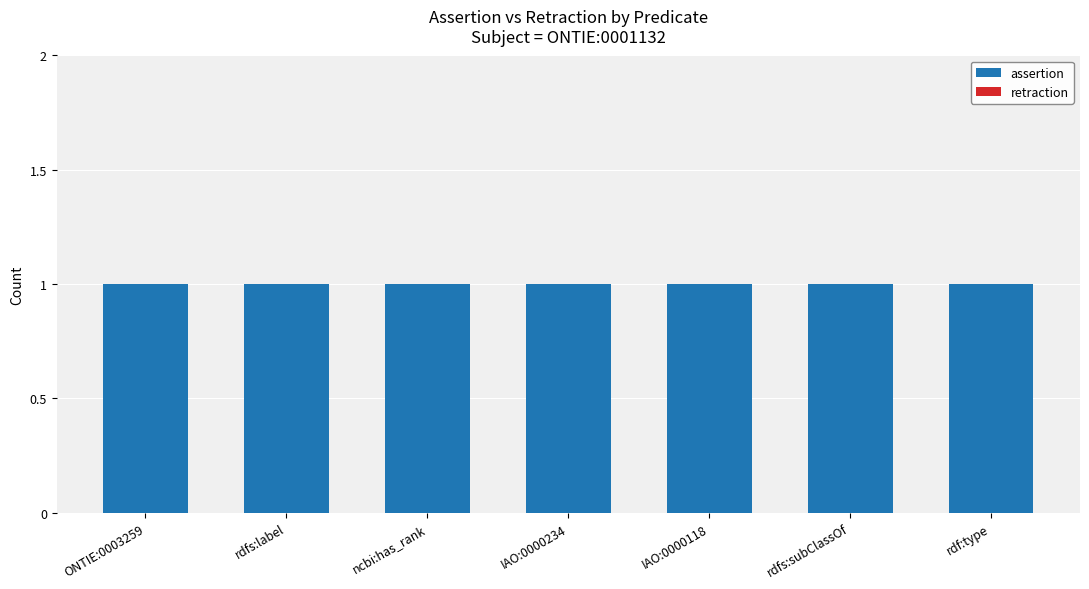

Is it true that assertion equals 0 at IAO:0000118?

False